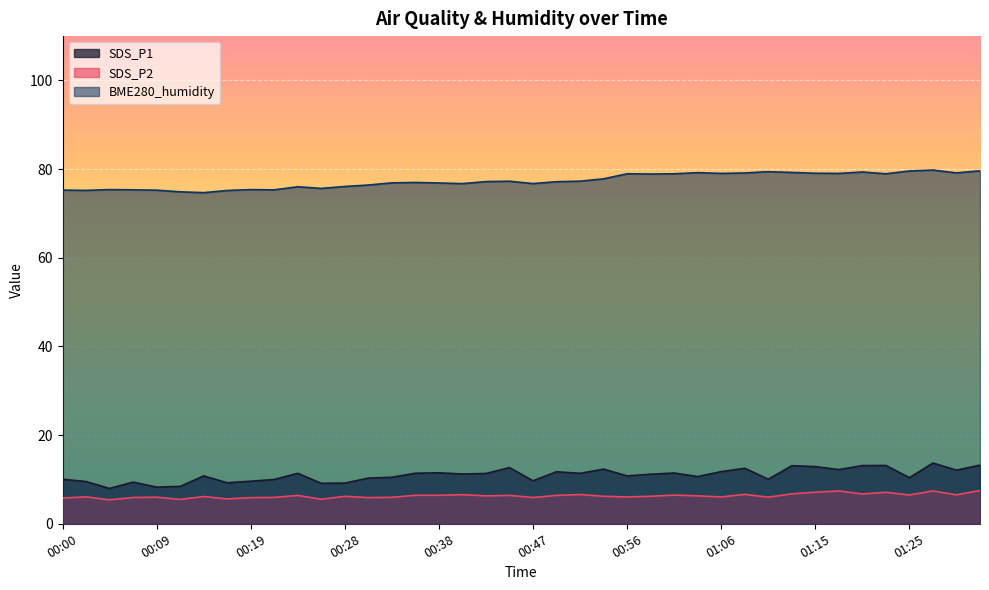

At which label does BME280_humidity first exceed 77?

00:42